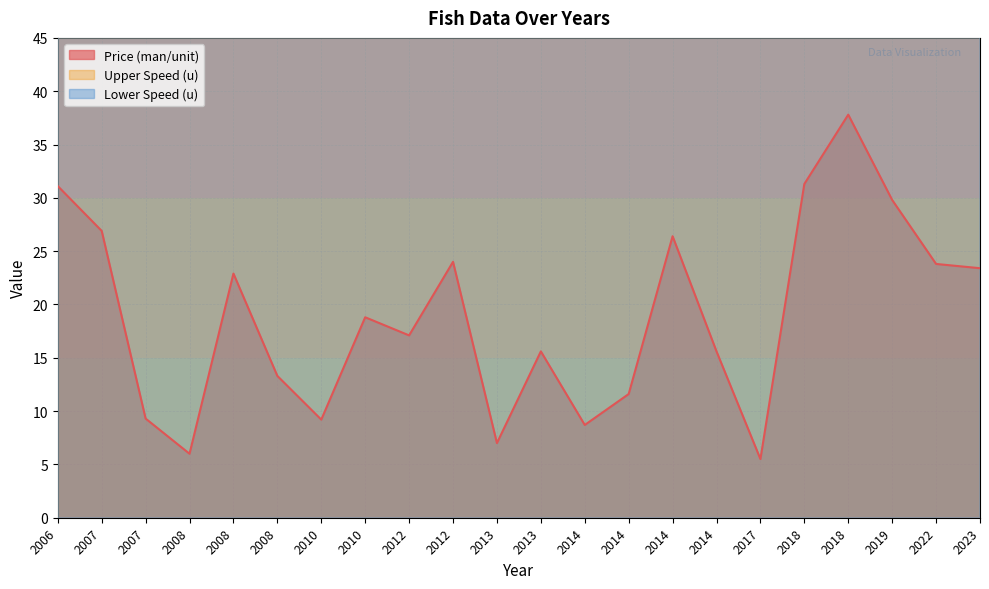

How many categories are shown in the chart?

22